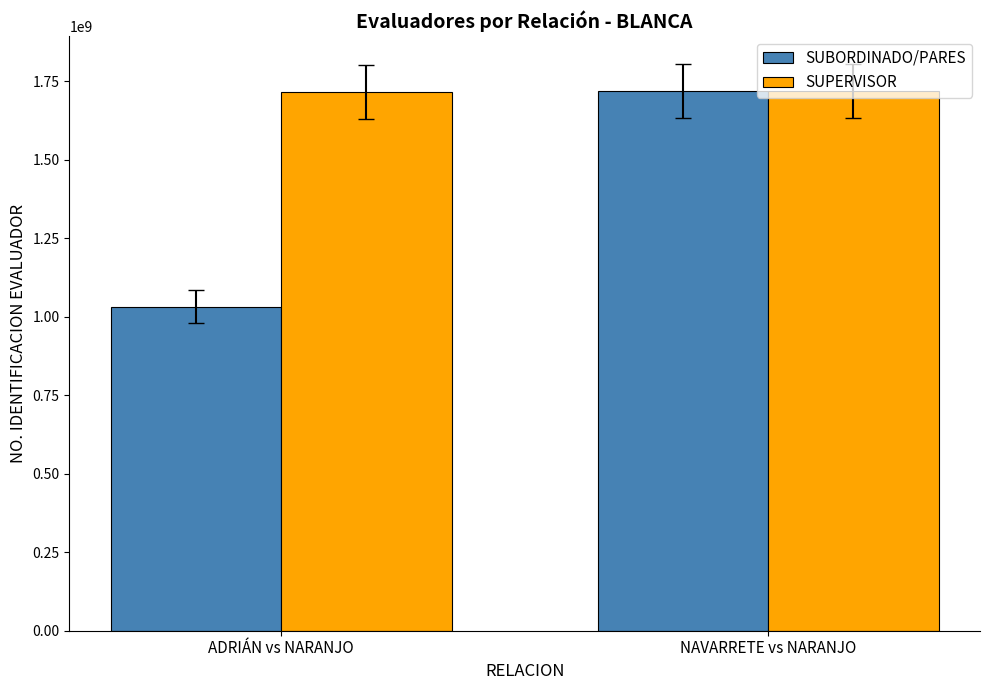

Which series changed the most between ADRIÁN vs NARANJO and NAVARRETE vs NARANJO?

SUBORDINADO/PARES